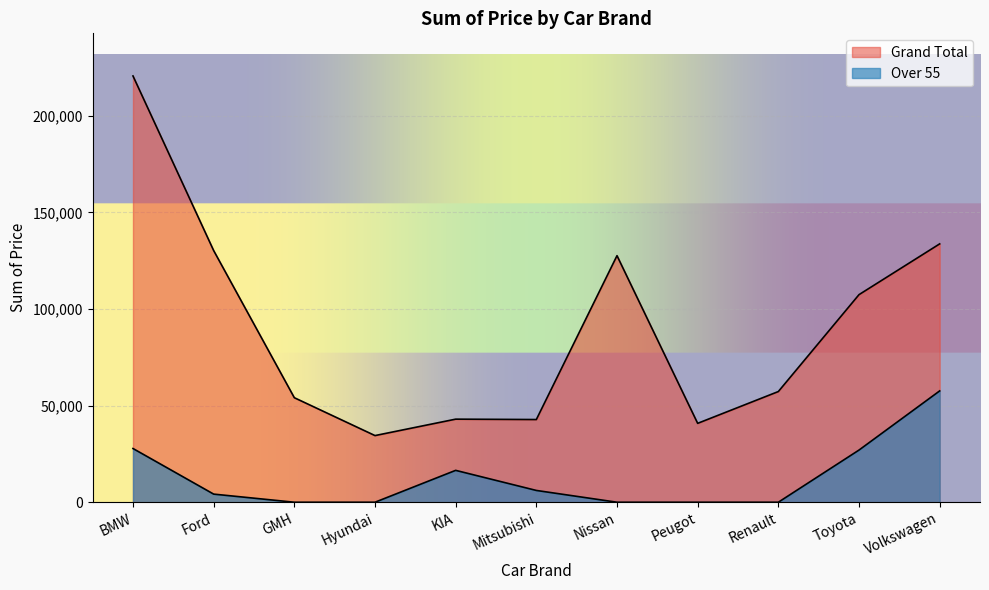

What is the sum of all Grand Total values?

992207